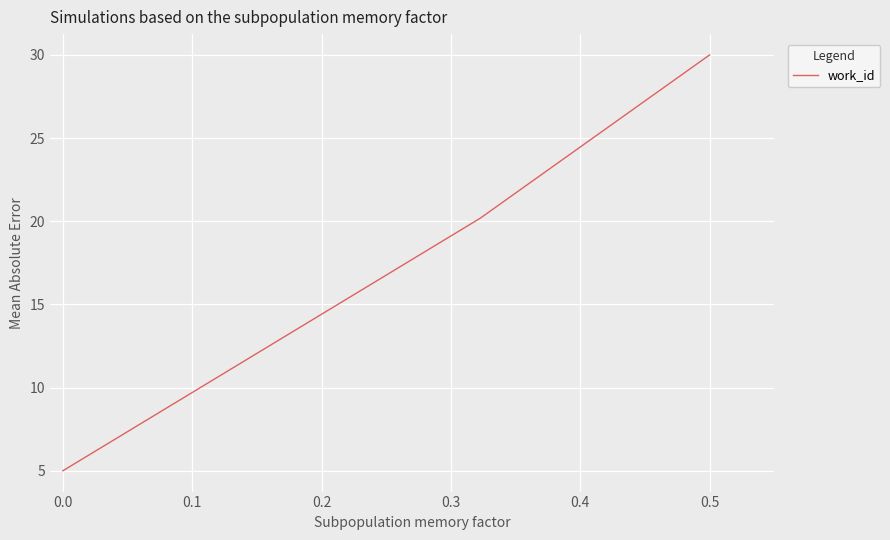

What is the difference between the second highest and minimum values?

15.2